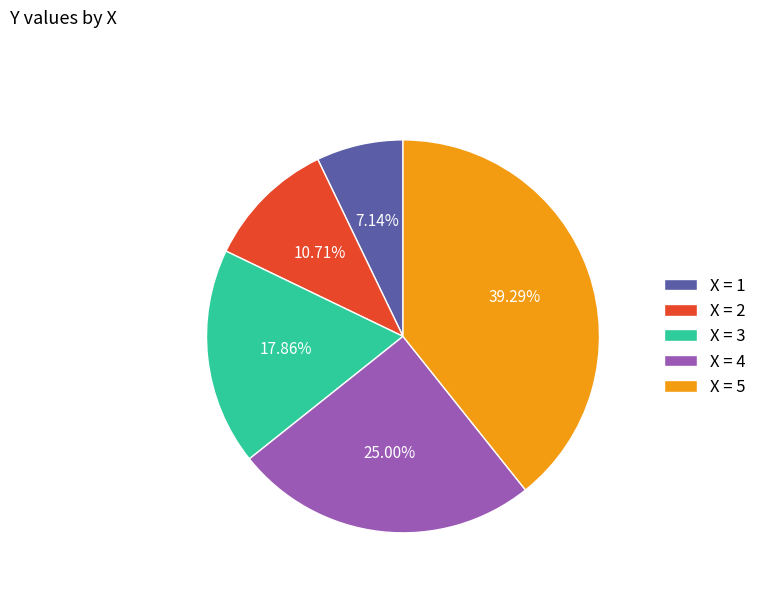

How many segments does this pie chart have?

5